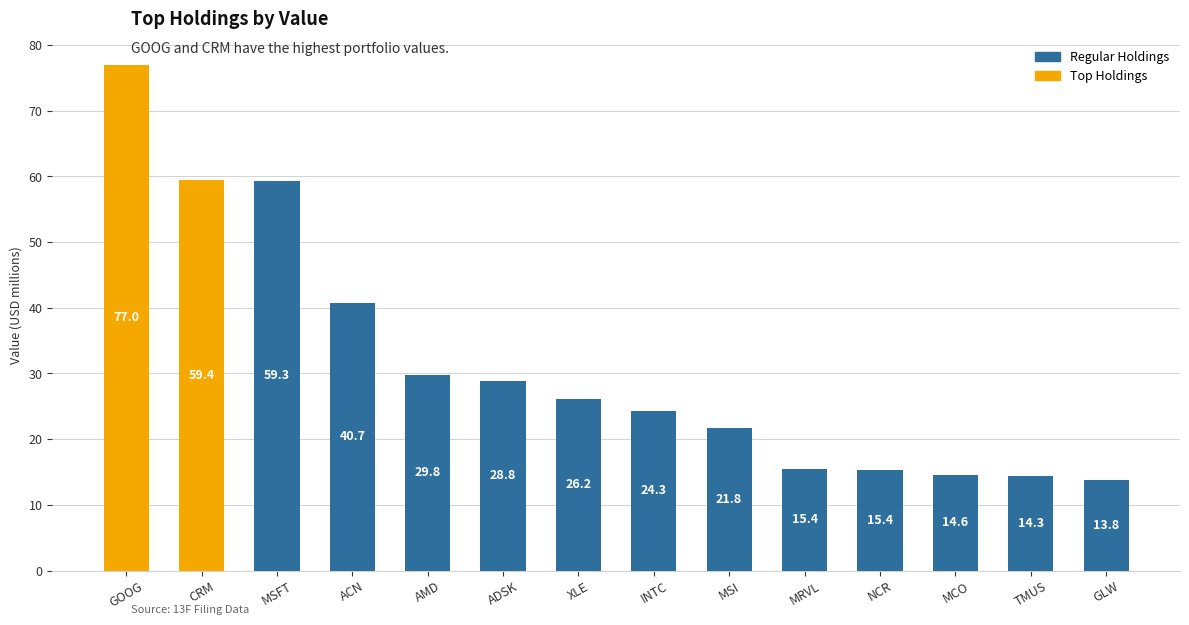

What is the label of the 8th bar from the right?

XLE